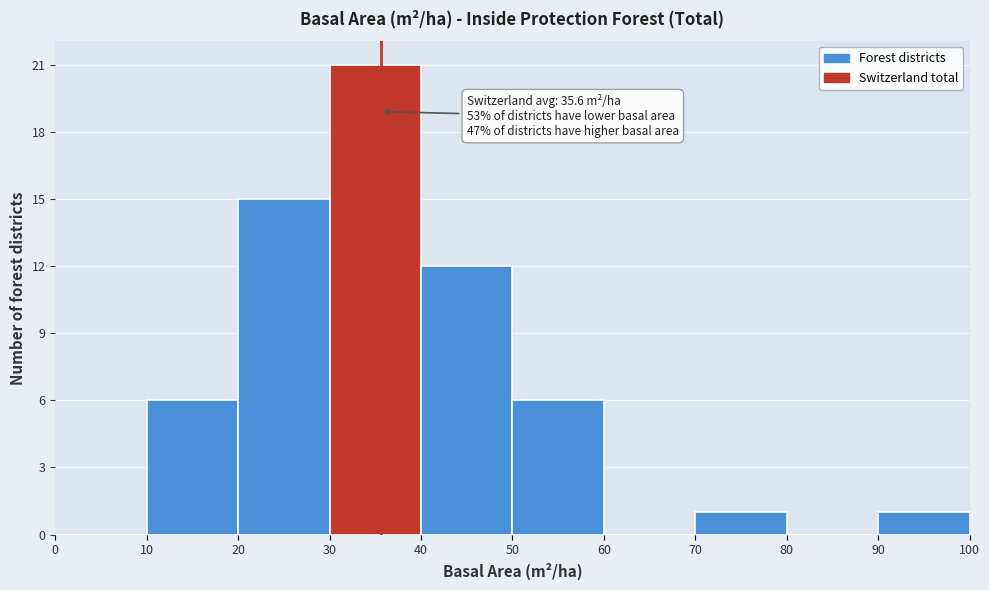

Which range on the x-axis has the tallest bar?

30 to 40